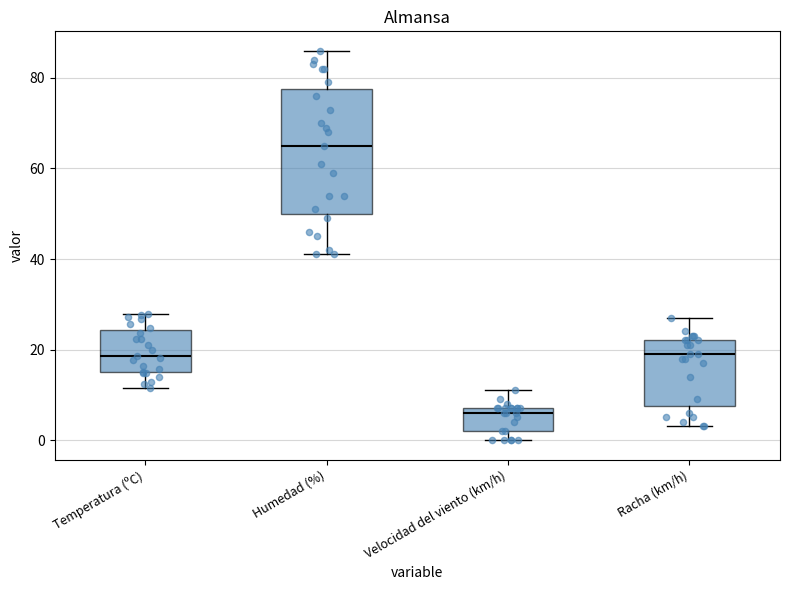

Reading left to right, transcribe this box plot: for each box, give where its median line is, the range the box spans, and where its two whiskers end, as read against the y-axis. The values are not printed on the chart, so give them approximately, as read against the axis.

Temperatura (ºC): median 18, box 16 to 24, whiskers 12 to 28
Humedad (%): median 66, box 50 to 78, whiskers 42 to 86
Velocidad del viento (km/h): median 6, box 2 to 8, whiskers 0 to 12
Racha (km/h): median 20, box 8 to 22, whiskers 4 to 28